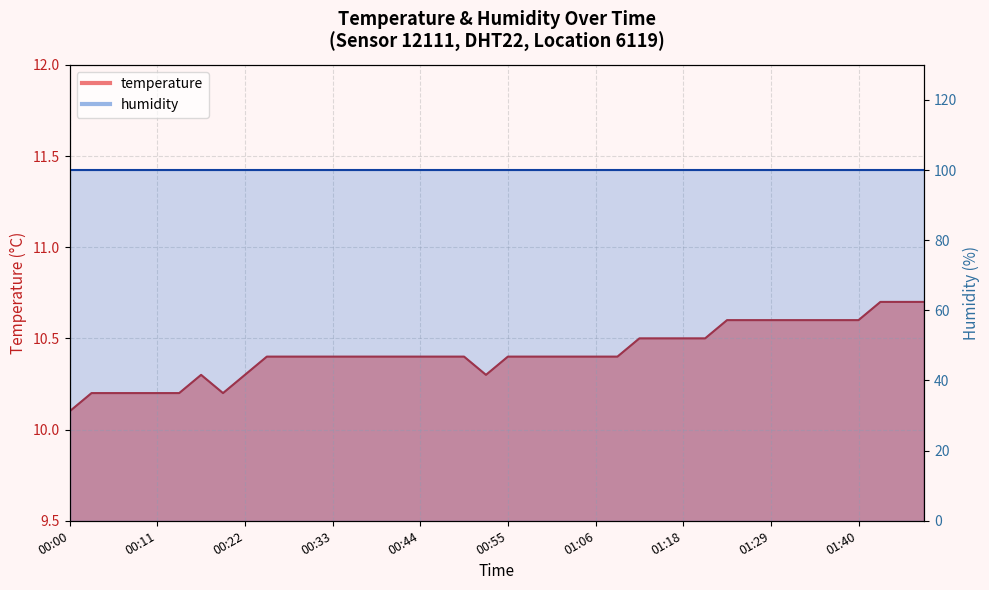

What is the difference between the maximum and minimum values?

0.6